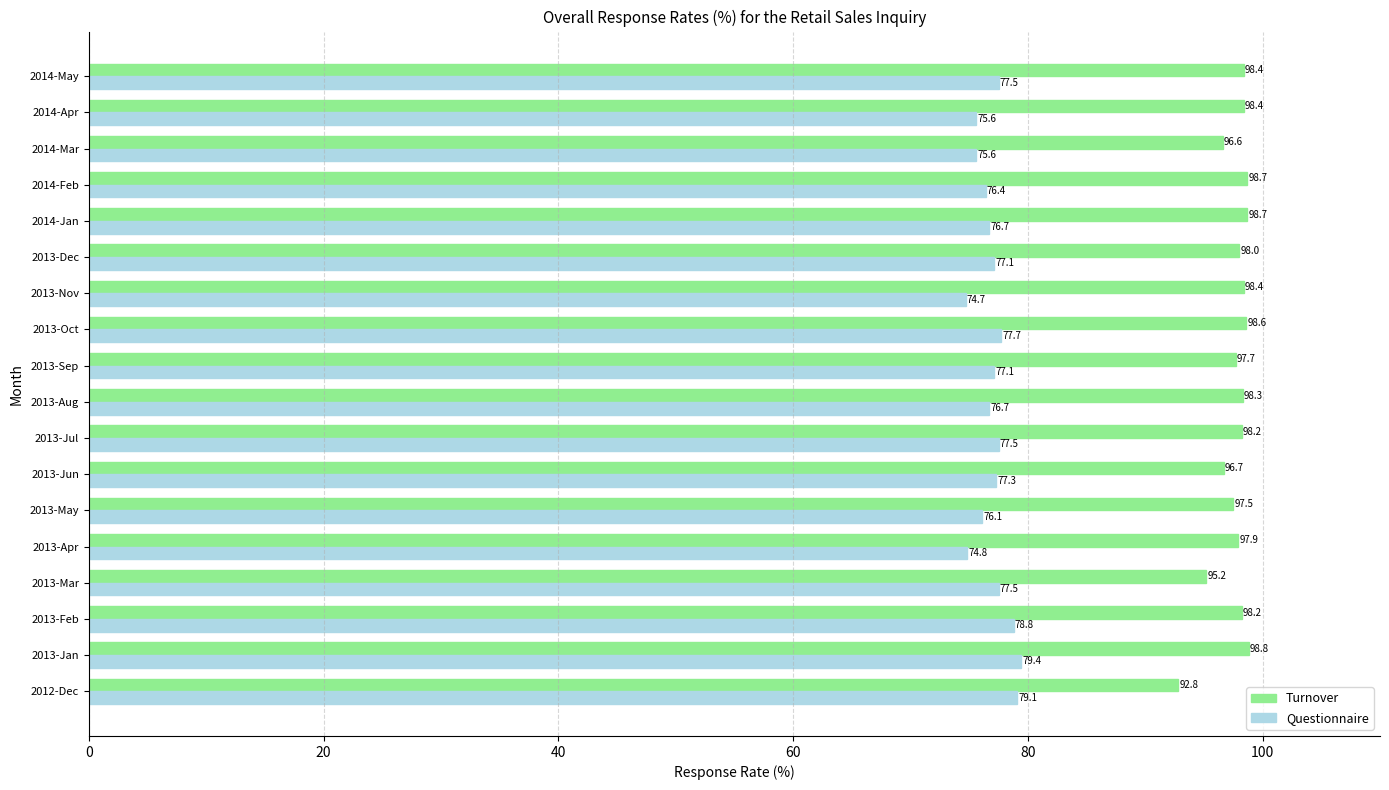

What is the sum of all Questionnaire values?

1385.6